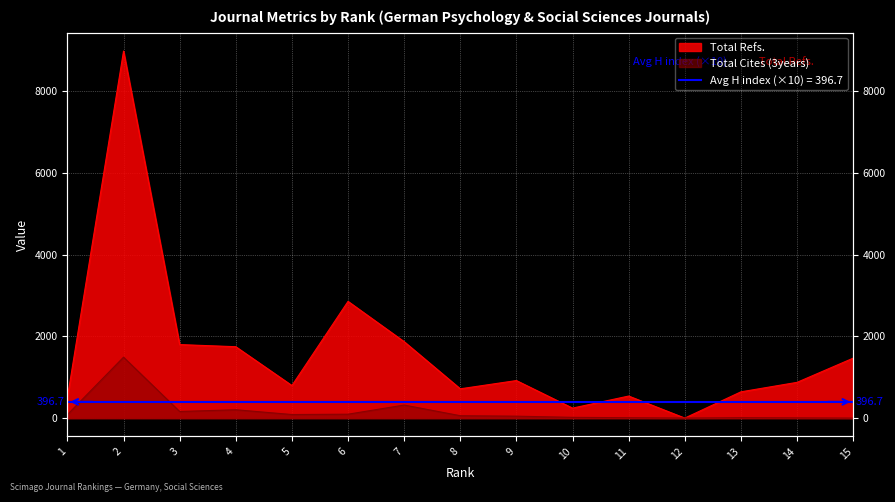

Reading right to left, extract all data points from this chart.

Total Refs.: 15=1466	14=874	13=642	12=0	11=539	10=244	9=918	8=716	7=1869	6=2855	5=796	4=1746	3=1798	2=8978	1=504
Total Cites (3years): 15=0	14=5	13=10	12=0	11=9	10=18	9=47	8=58	7=319	6=95	5=87	4=204	3=161	2=1490	1=86